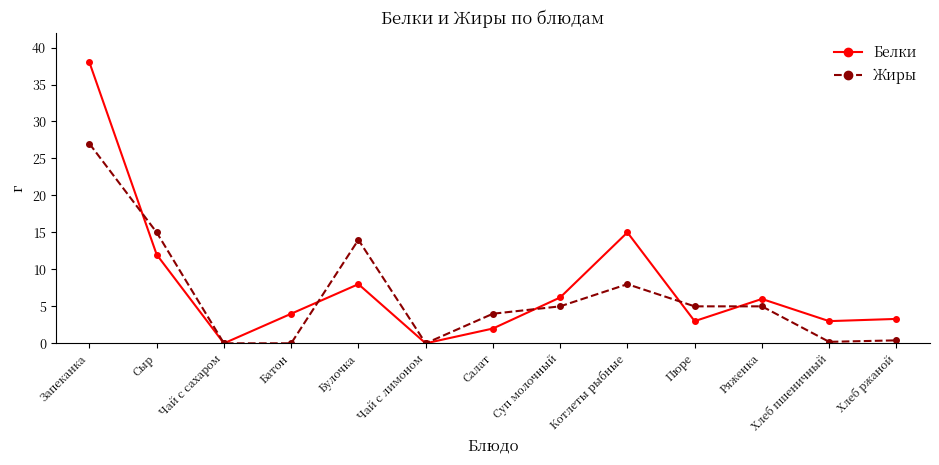

In Белки, how many points are lower than both neighbors (excluding endpoints)?

4